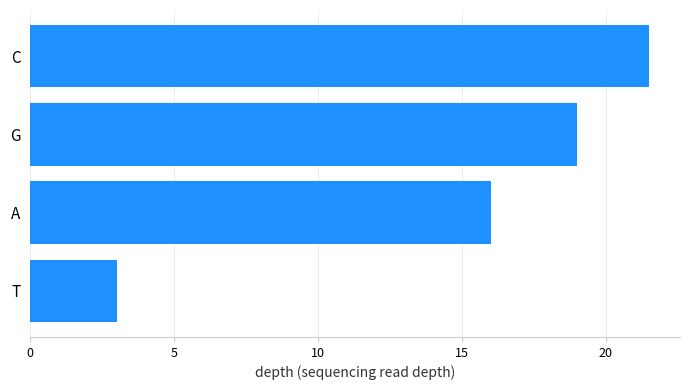

What is the average value?

14.9